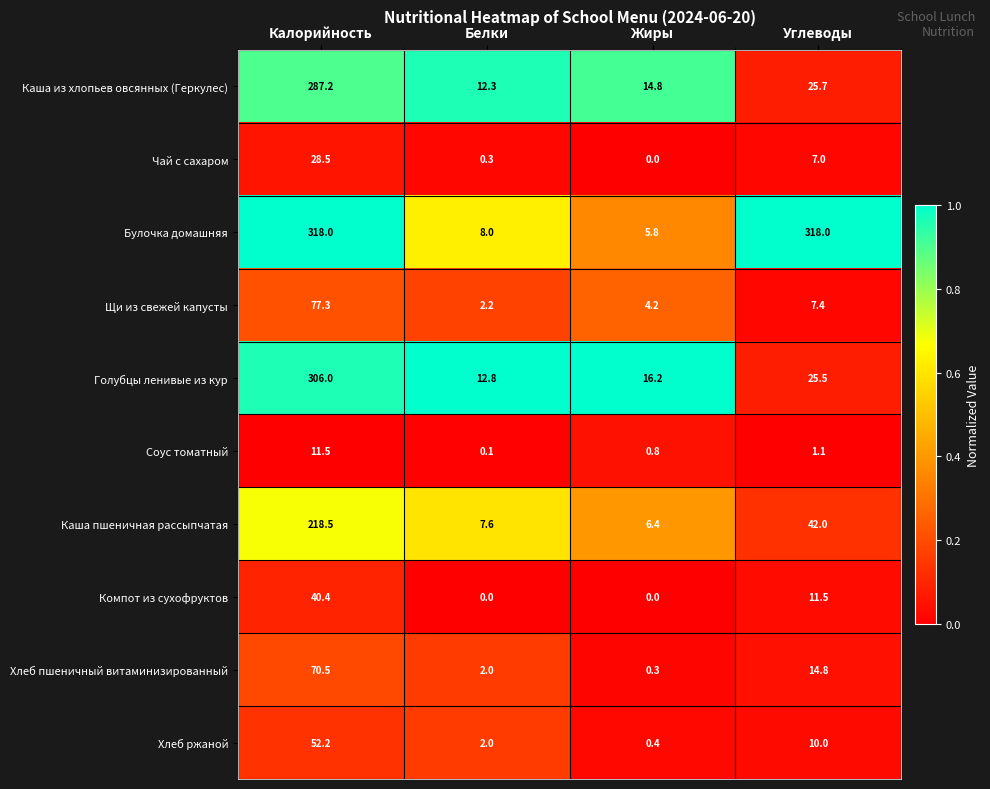

What is the sum of the Чай с сахаром values at Углеводы and Калорийность?

35.5